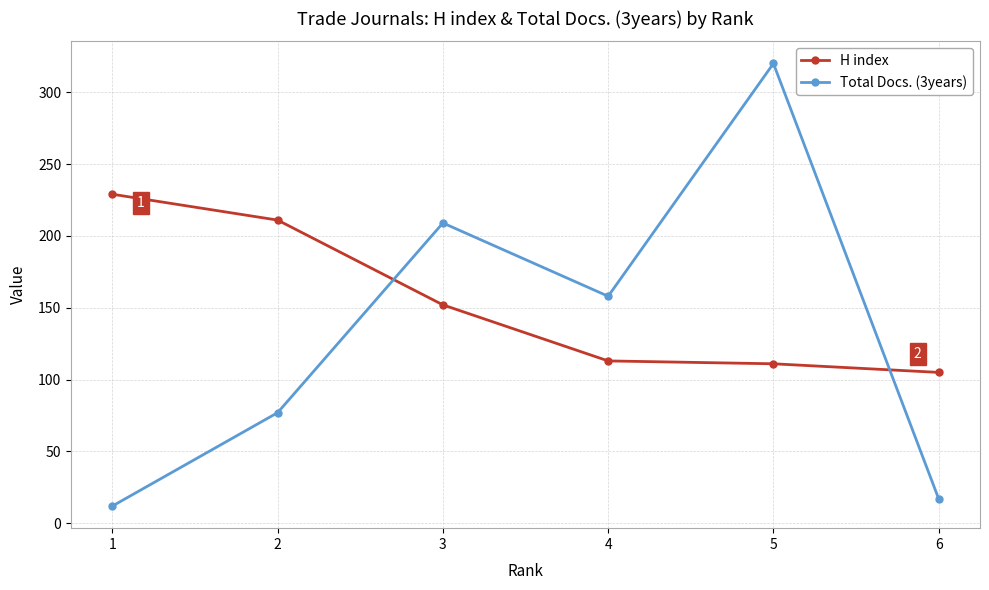

At which label does H index reach its minimum?

6